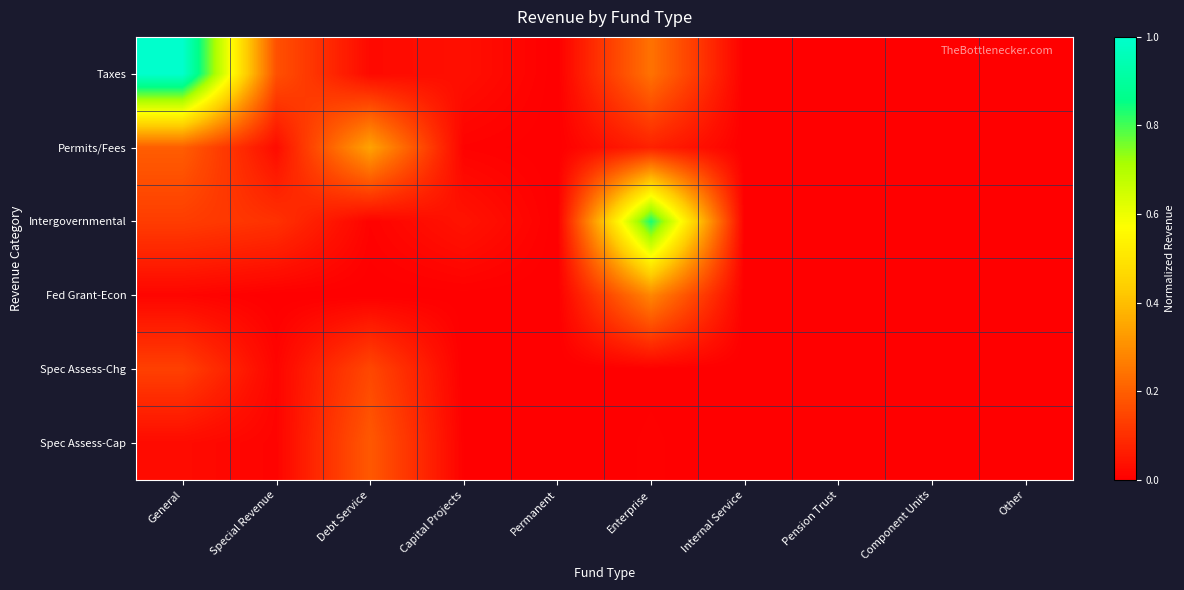

Reading left to right, transcribe all the data shown in this chart.

Taxes: General=1.0	Special Revenue=0.2	Debt Service=0.0	Capital Projects=0.0	Permanent=0.0	Enterprise=0.2	Internal Service=0.0	Pension Trust=0.0	Component Units=0.0	Other=0.0
Permits/Fees: General=0.2	Special Revenue=0.0	Debt Service=0.3	Capital Projects=0.0	Permanent=0.0	Enterprise=0.1	Internal Service=0.0	Pension Trust=0.0	Component Units=0.0	Other=0.0
Intergovernmental: General=0.1	Special Revenue=0.1	Debt Service=0.0	Capital Projects=0.0	Permanent=0.0	Enterprise=0.8	Internal Service=0.0	Pension Trust=0.0	Component Units=0.0	Other=0.0
Fed Grant-Econ: General=0.0	Special Revenue=0.0	Debt Service=0.0	Capital Projects=0.0	Permanent=0.0	Enterprise=0.3	Internal Service=0.0	Pension Trust=0.0	Component Units=0.0	Other=0.0
Spec Assess-Chg: General=0.1	Special Revenue=0.0	Debt Service=0.2	Capital Projects=0.0	Permanent=0.0	Enterprise=0.0	Internal Service=0.0	Pension Trust=0.0	Component Units=0.0	Other=0.0
Spec Assess-Cap: General=0.0	Special Revenue=0.0	Debt Service=0.2	Capital Projects=0.0	Permanent=0.0	Enterprise=0.0	Internal Service=0.0	Pension Trust=0.0	Component Units=0.0	Other=0.0